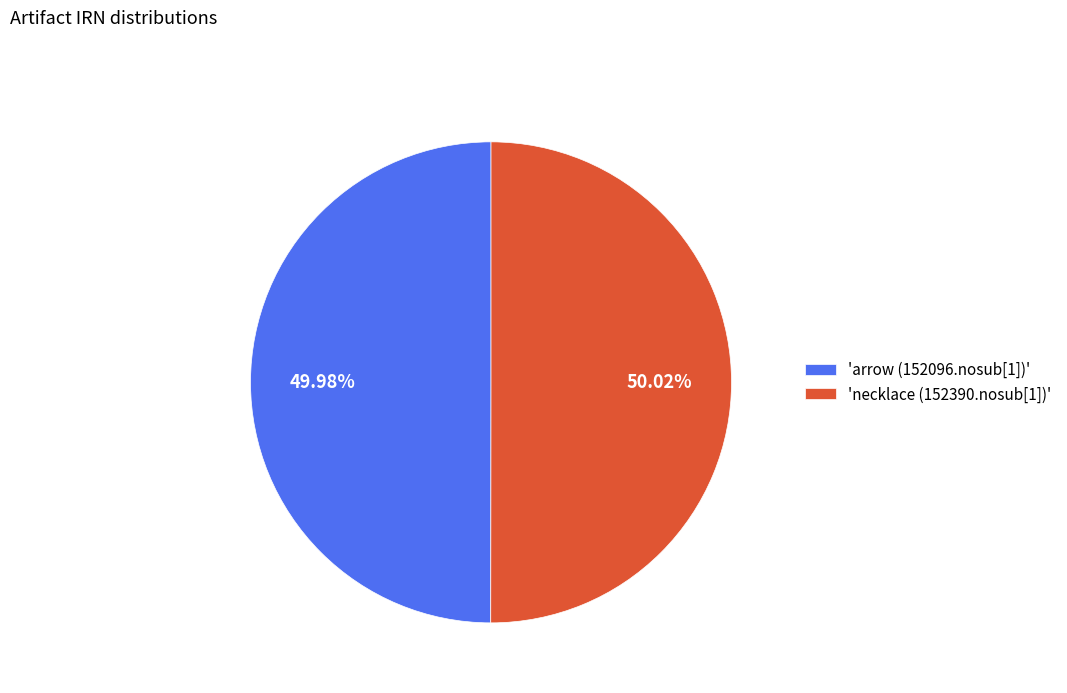

Is there any slice that represents more than half of the pie?

Yes